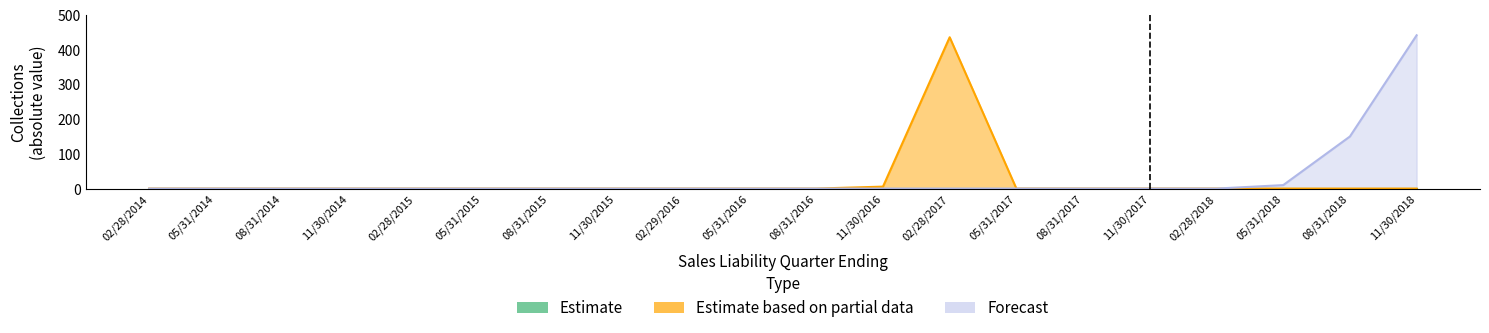

Count the number of categories in the chart.

20